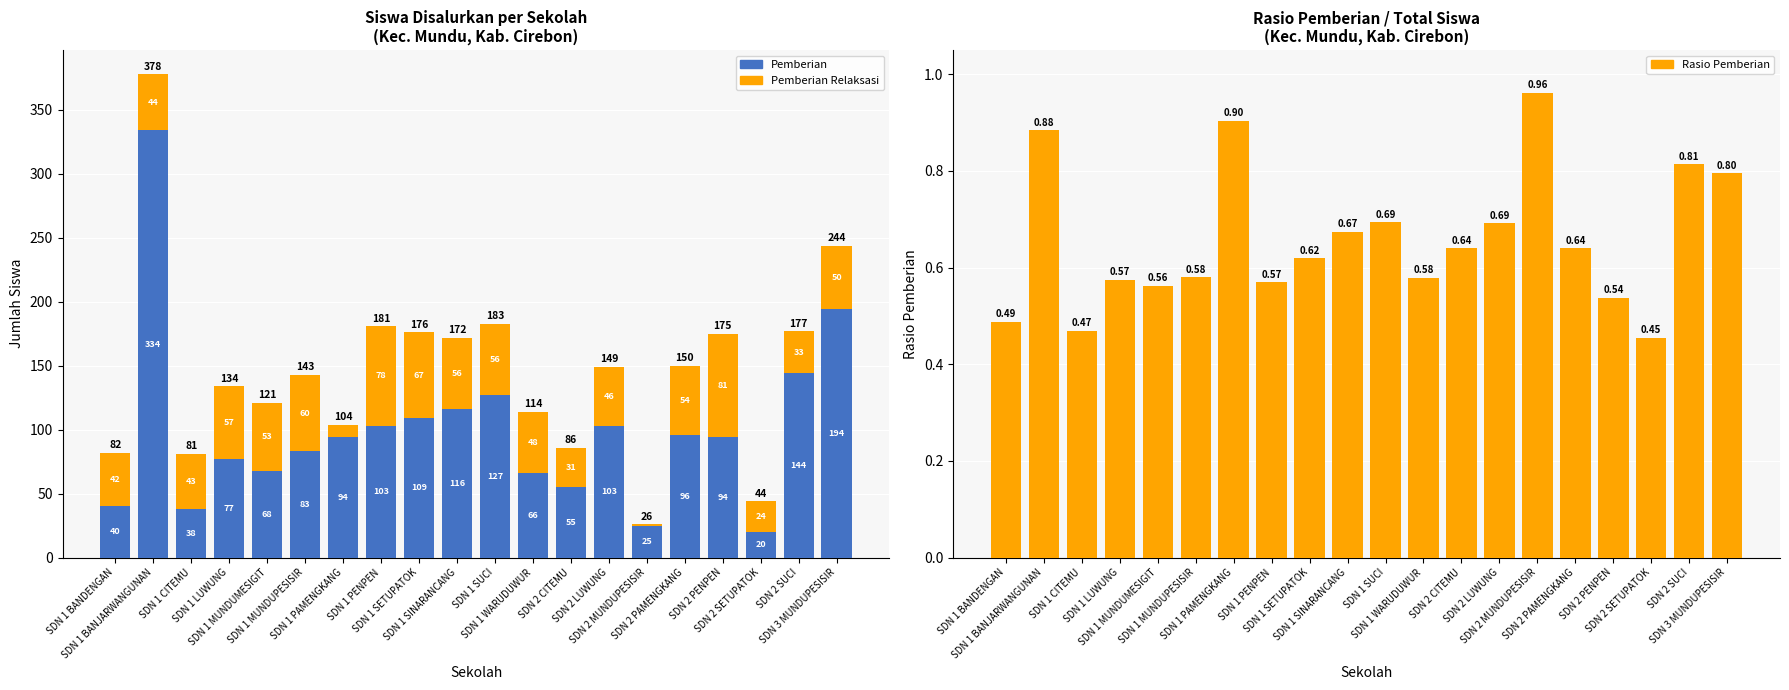

At which category does the chart reach its minimum across all series?

SDN 2 SETUPATOK